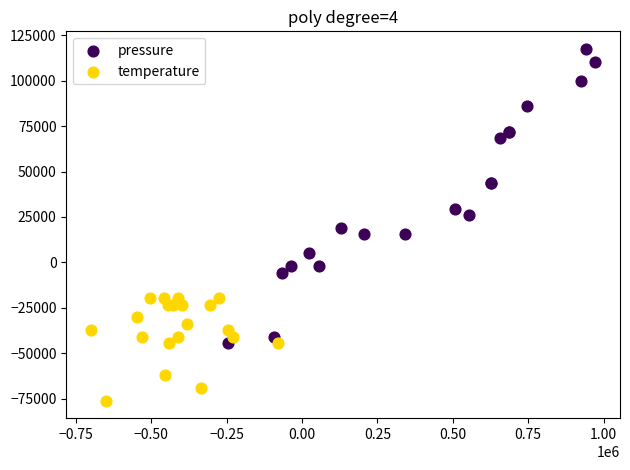

Which series reaches the maximum Y coordinate?

pressure